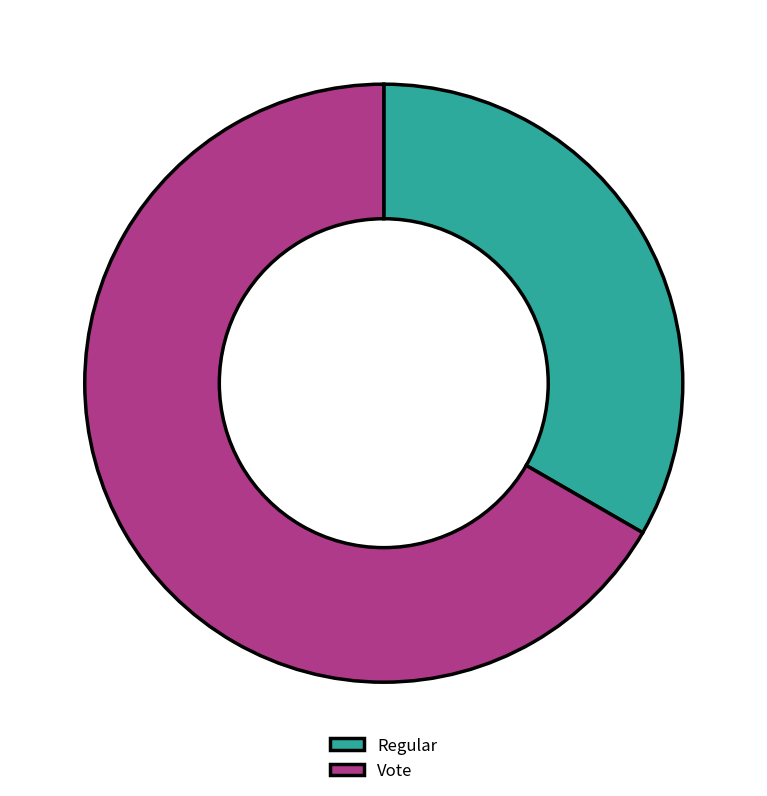

Is it true that Vote is 80% of the pie?

False